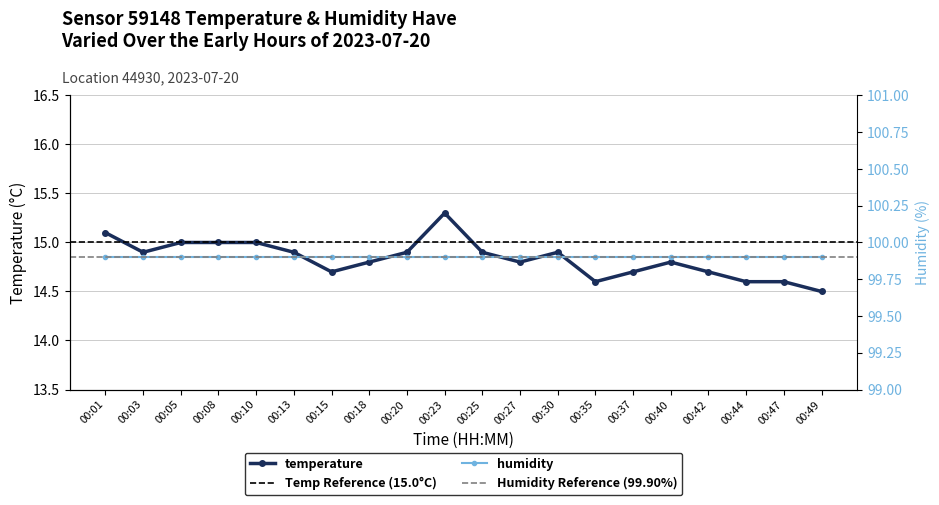

What is the average value?

14.8